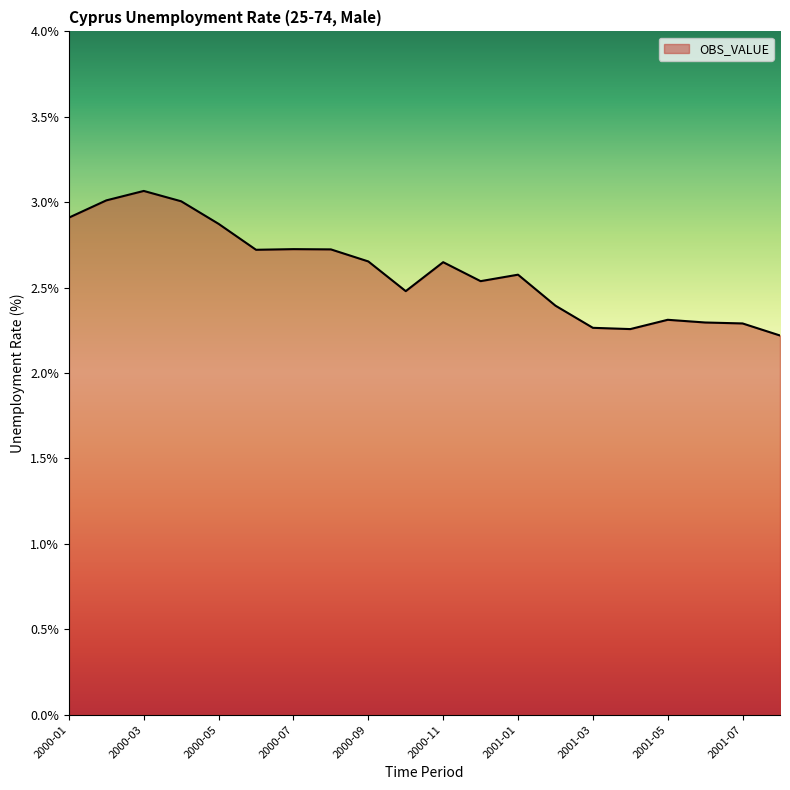

What is the difference between the maximum and minimum values?

0.8